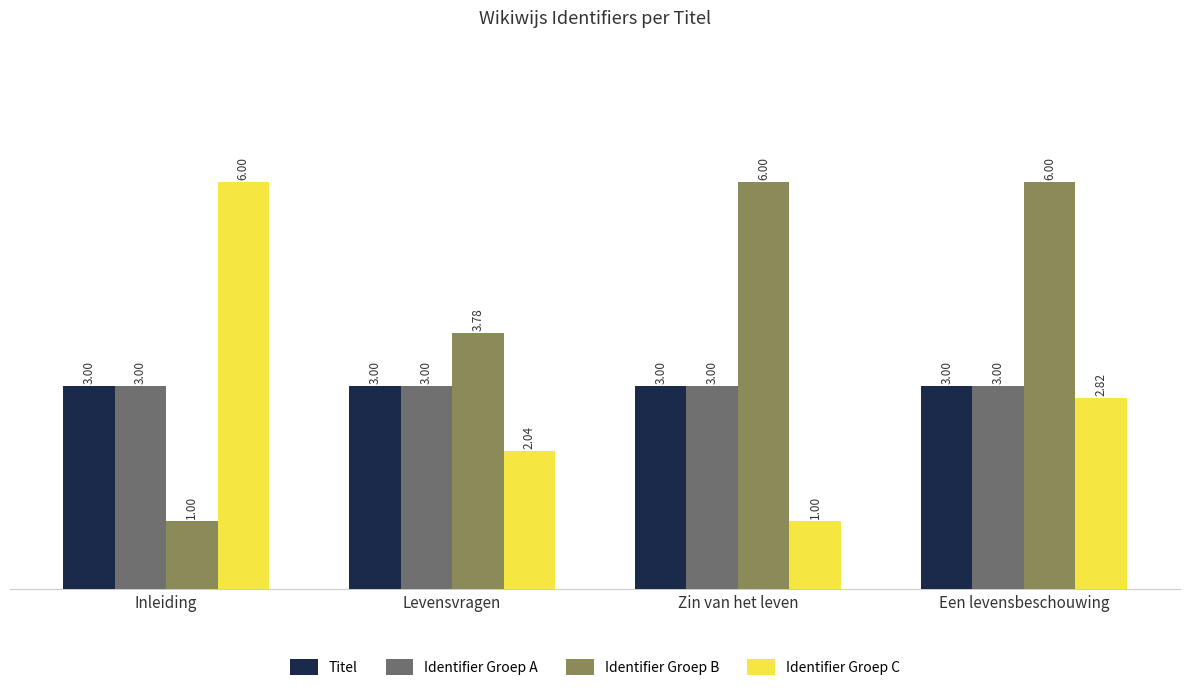

True or false: Identifier Groep A has a value of 3.9 at Zin van het leven.

False